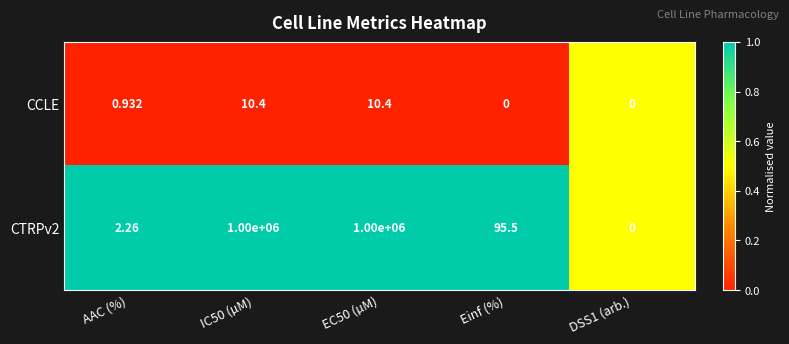

Is the value of CCLE at DSS1 (arb.) greater than the value of CTRPv2 at EC50 (µM)?

No